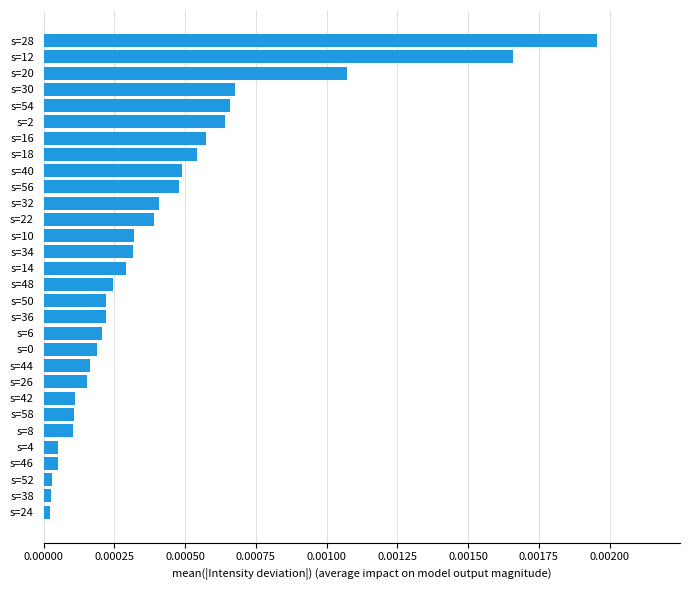

What position from the bottom is s=26?

9